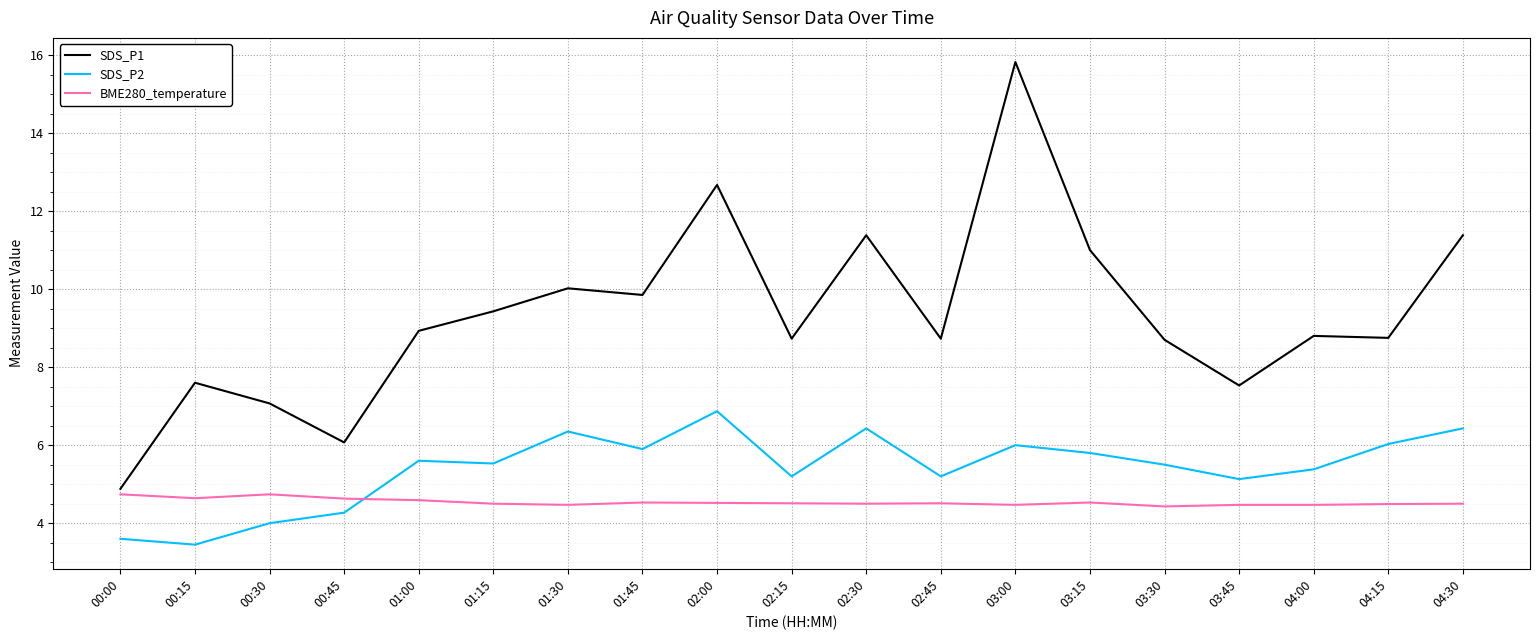

What is the difference between the maximum and minimum values in the SDS_P2 series?

3.4